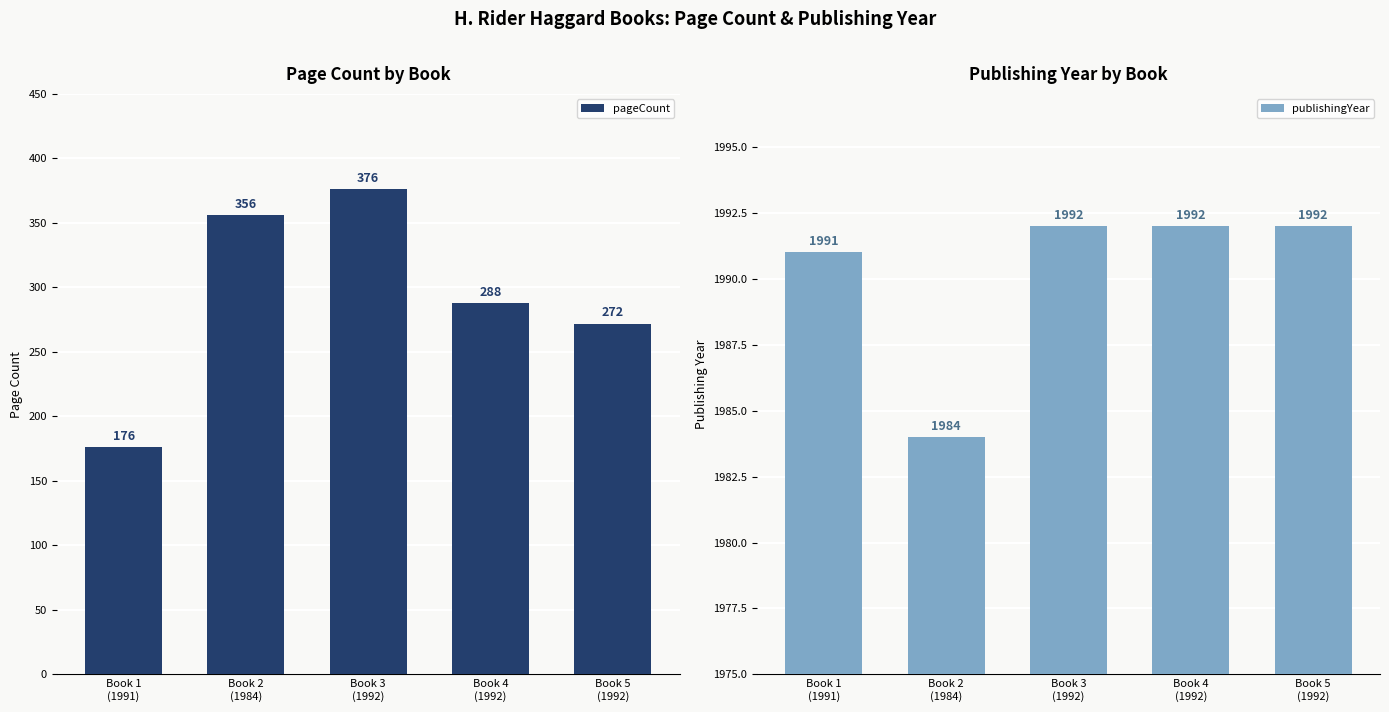

True or false: publishingYear has a value of 944 at Book 3
(1992).

False